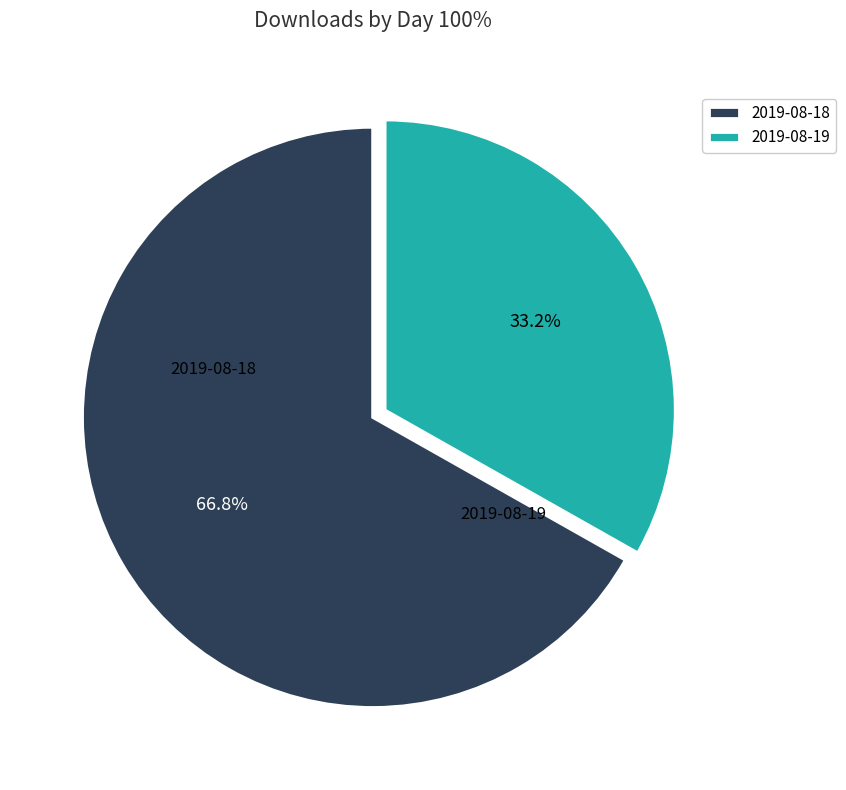

Which slice is the largest?

2019-08-18